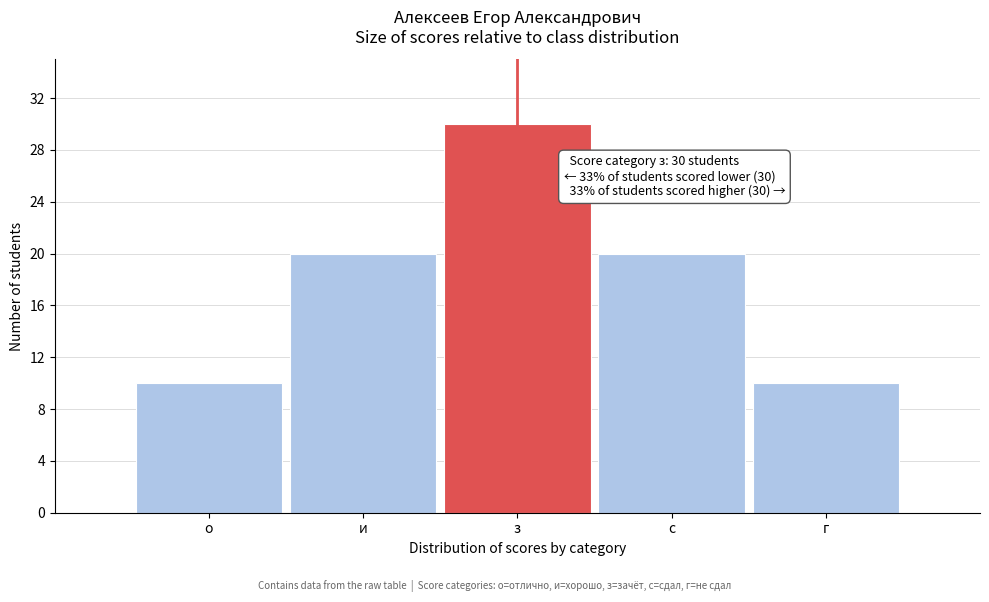

Reading right to left, transcribe all the data shown in this chart.

г=10	с=20	з=30	и=20	о=10